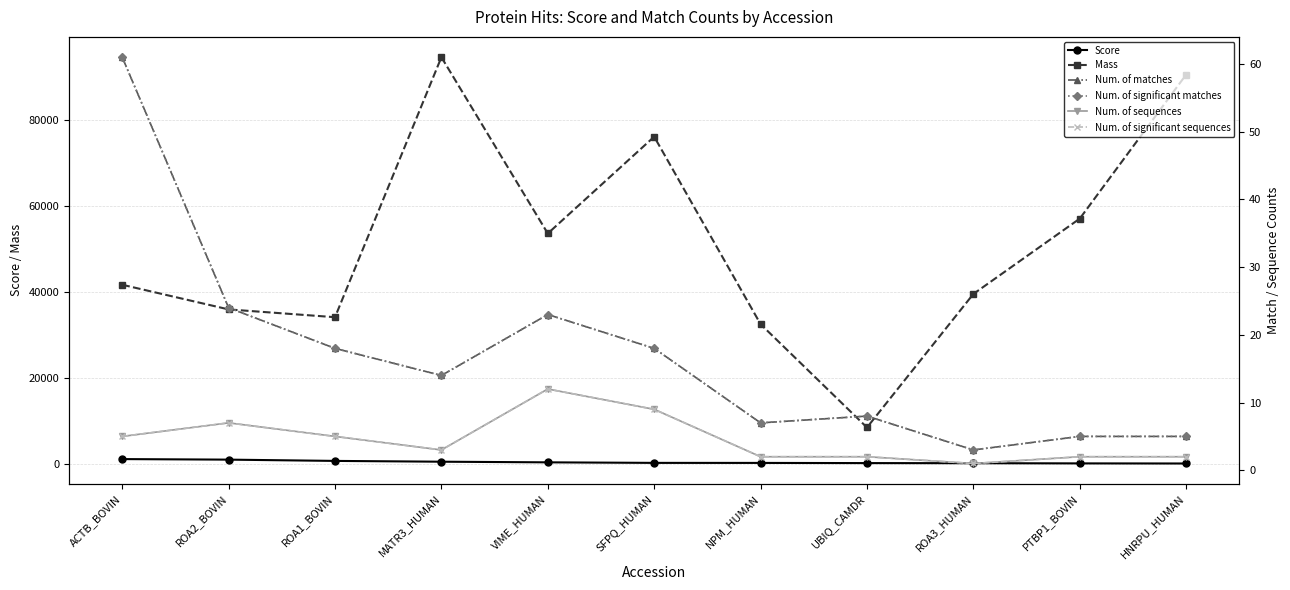

What is the value of the Num. of significant matches point at the 10th from the left?

5